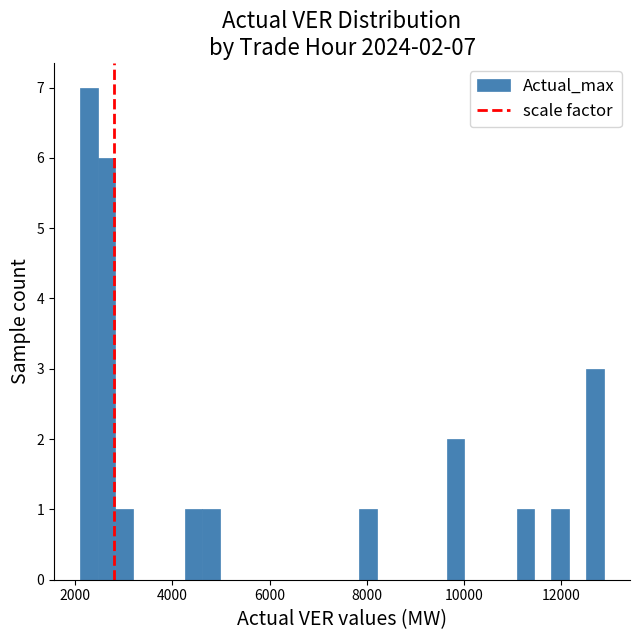

Read against the x-axis, roughly where is the centre of the tallest bar?

2200